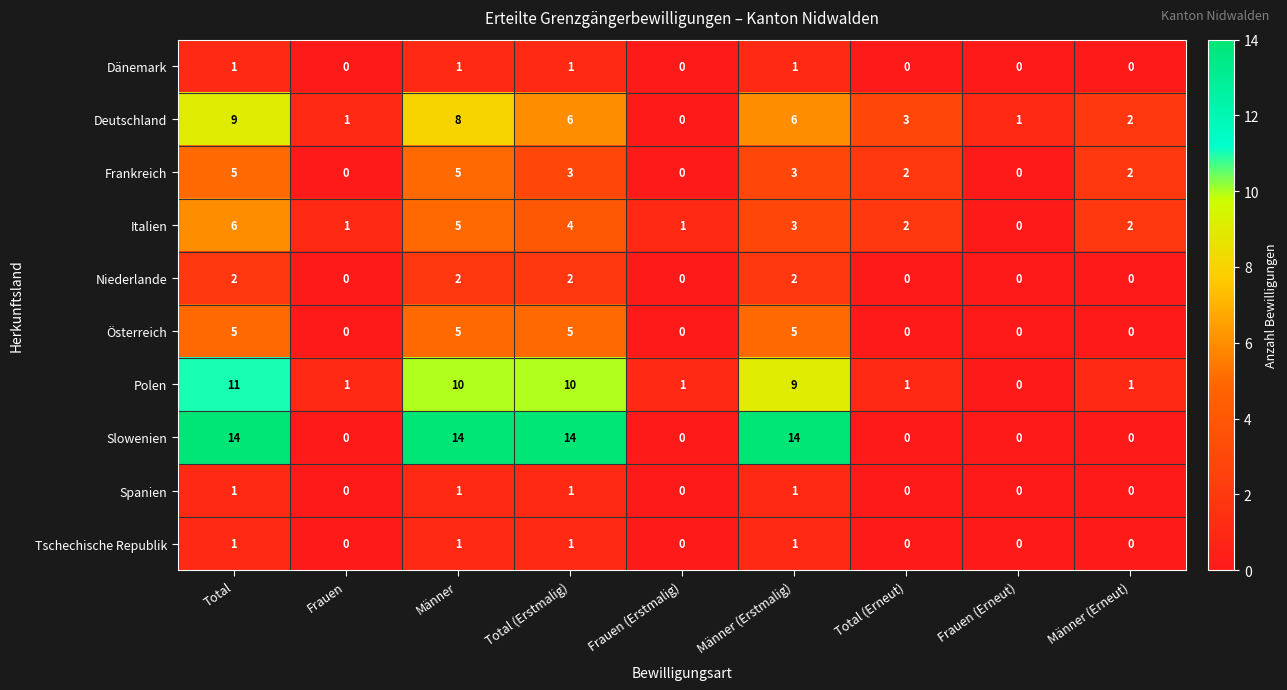

The value of Österreich at Frauen (Erstmalig) is -3. True or false?

False